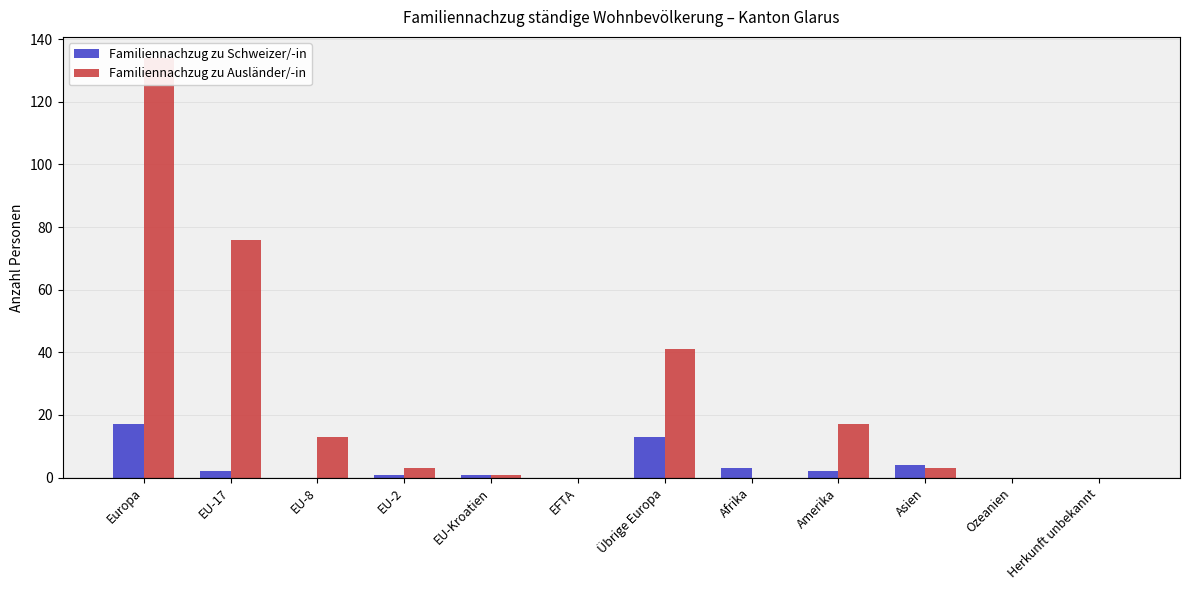

List the labels in order of Familiennachzug zu Schweizer/-in value, smallest first.

EU-8, EFTA, Ozeanien, Herkunft unbekannt, EU-2, EU-Kroatien, EU-17, Amerika, Afrika, Asien, Übrige Europa, Europa